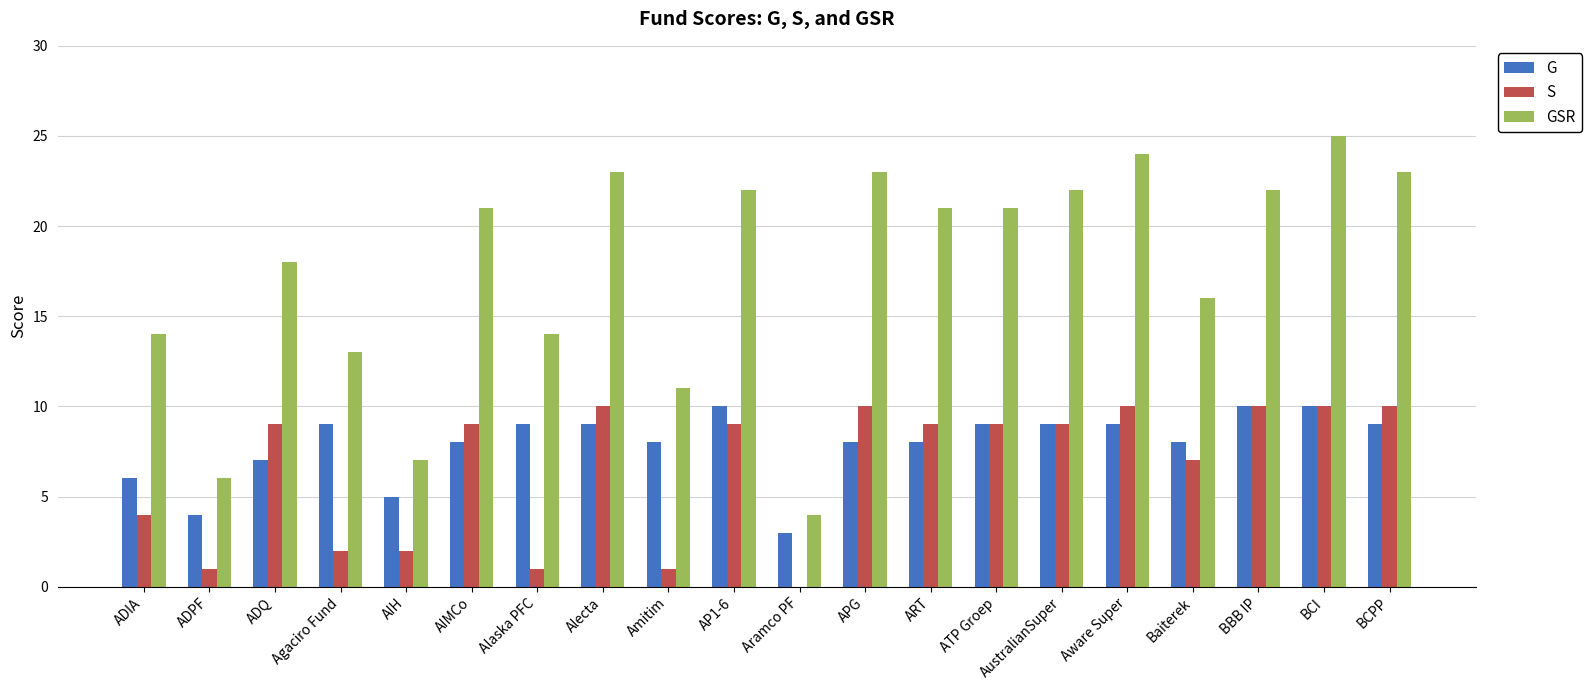

The G series shows 8 at APG. True or false?

True